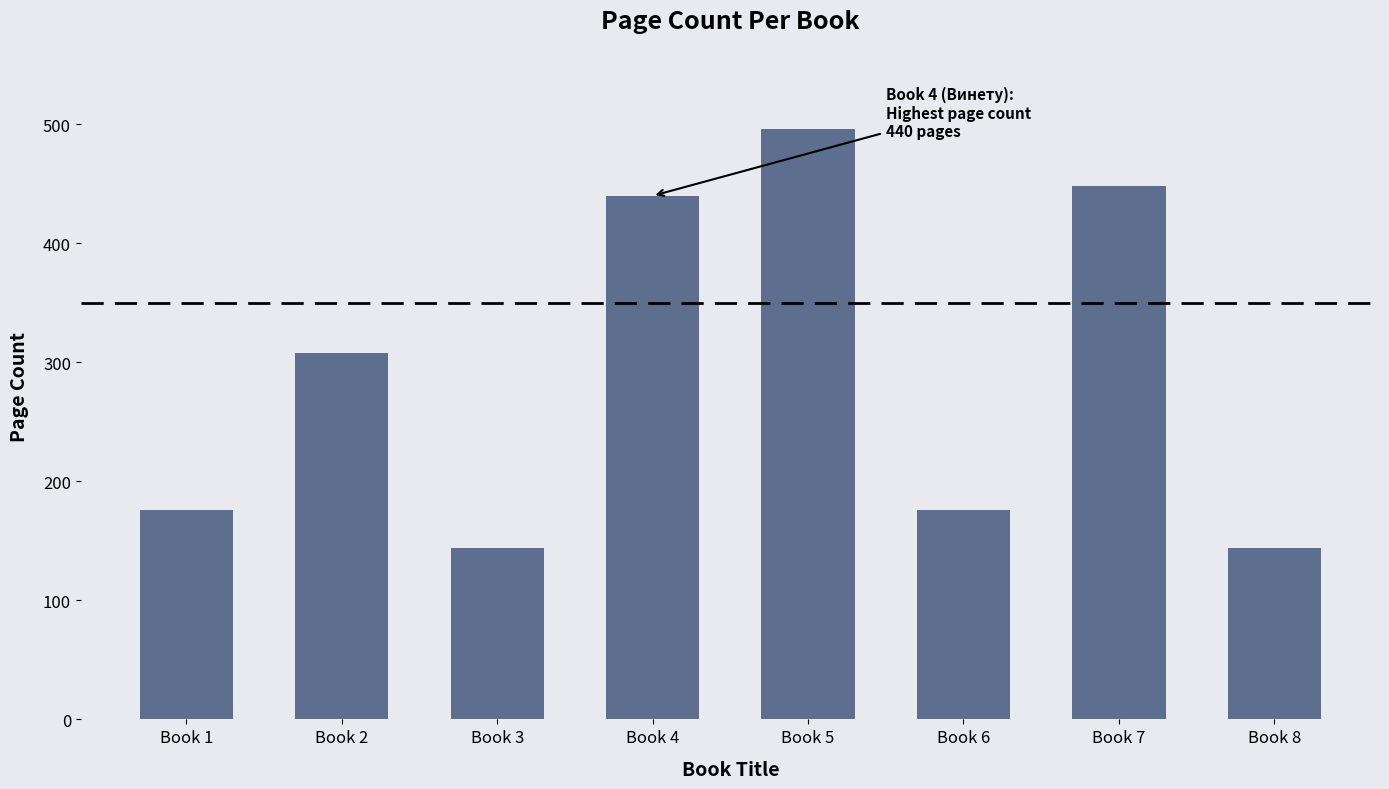

What is the maximum value shown in the chart?

496